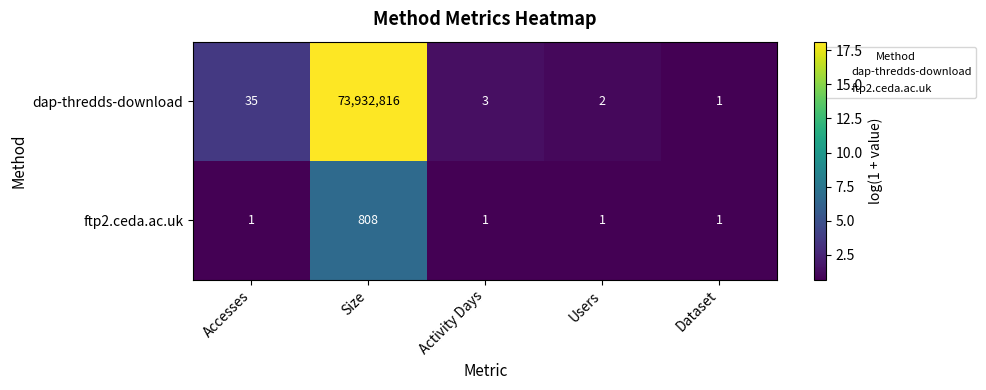

Count the number of data series in this chart.

2